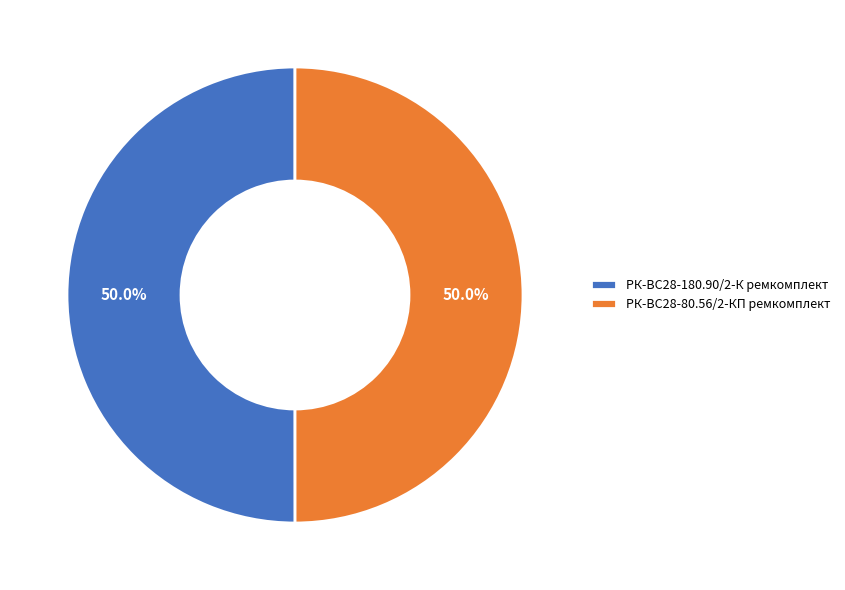

How much of the chart is everything except РК-ВС28-180.90/2-К ремкомплект?

50.0%